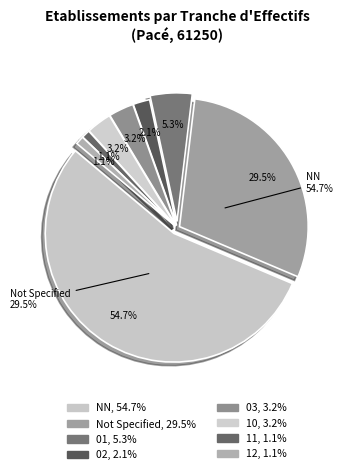

Count the number of slices in the pie.

8